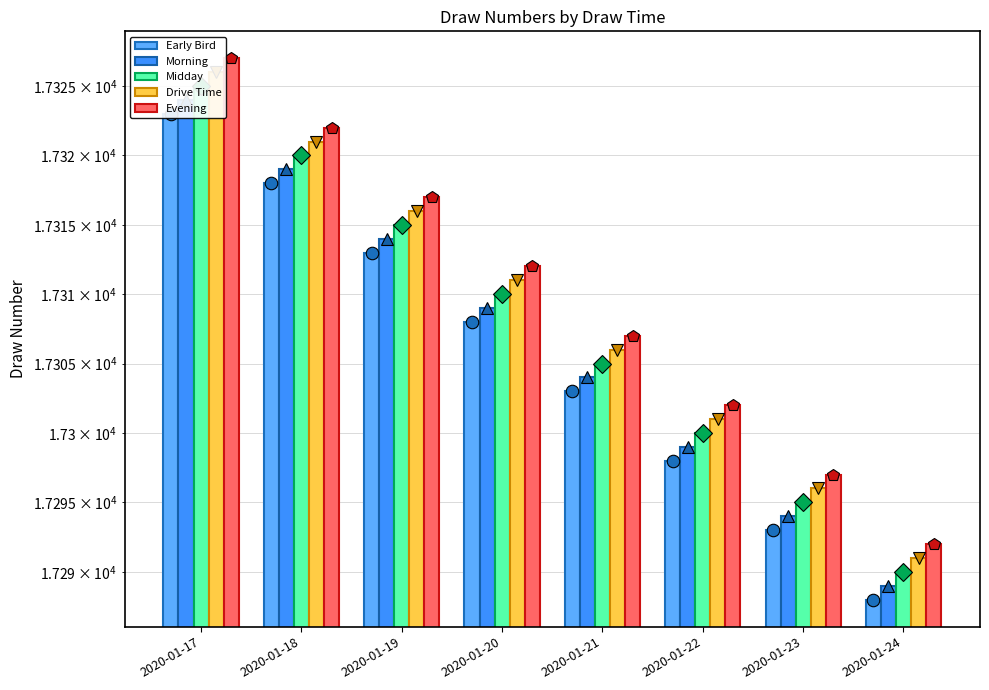

Which series changed the most between 2020-01-17 and 2020-01-22?

Early Bird